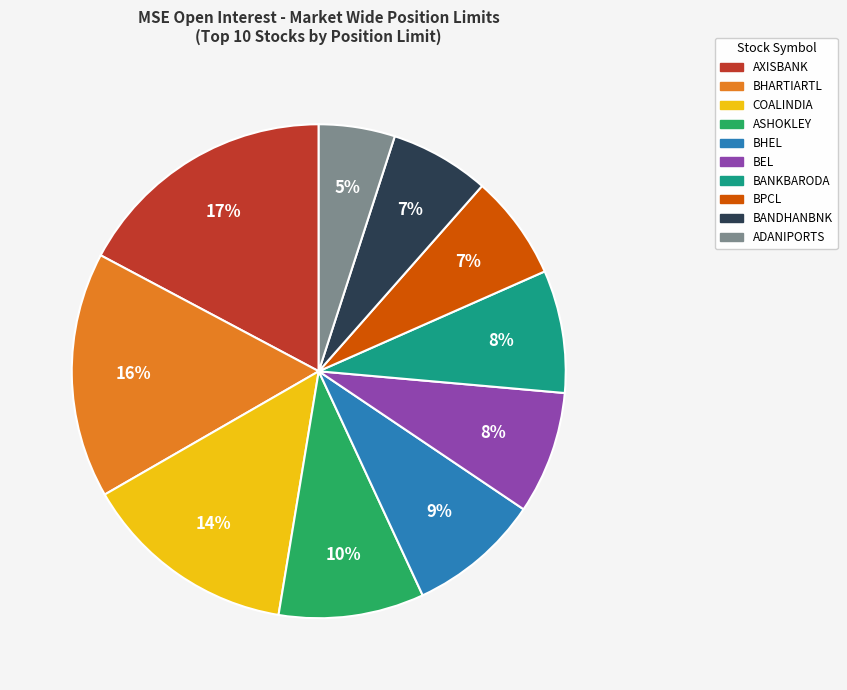

Approximately how many times larger is the value at BHARTIARTL compared to BEL?

2.0